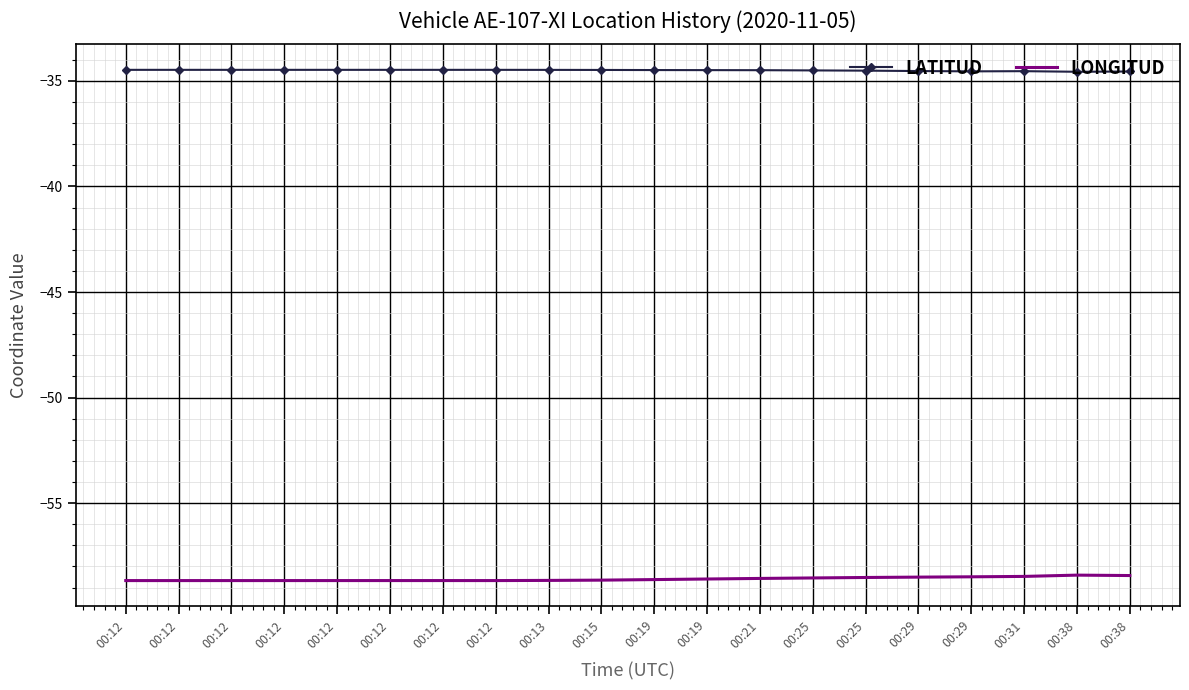

Between 00:12 and 00:38, which series saw the biggest shift?

LONGITUD